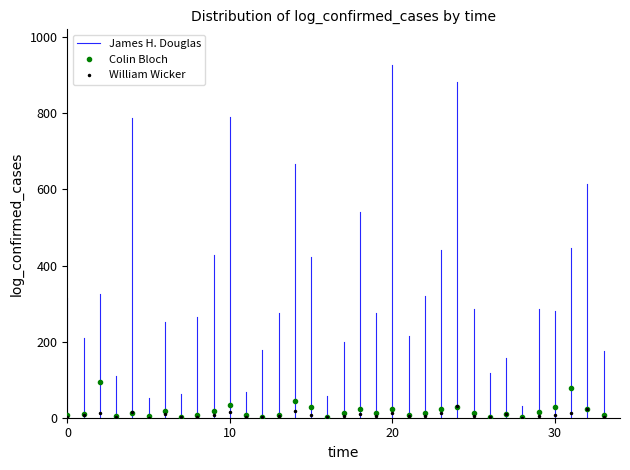

How many values in William Wicker are above zero?

32